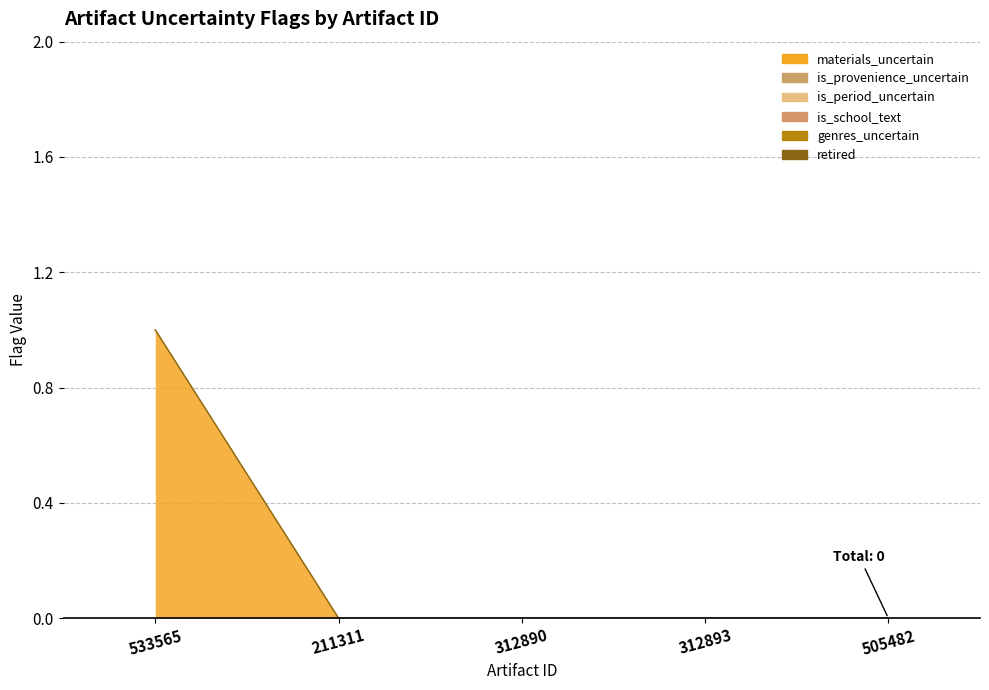

What is the label of the 5th point from the left?

505482